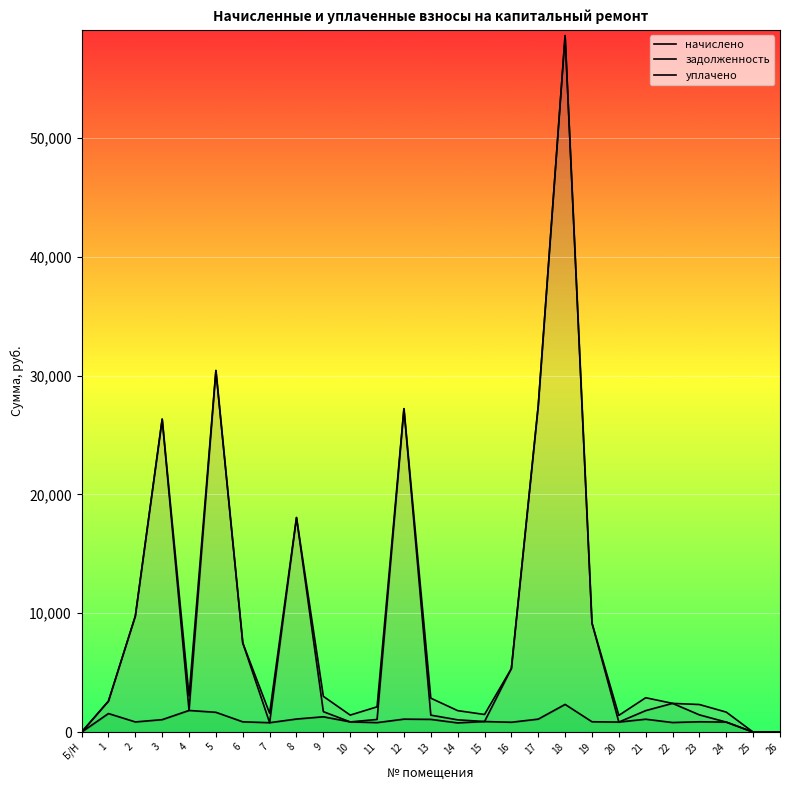

Rank the categories by задолженность value from highest to lowest.

18, 5, 17, 12, 3, 8, 2, 19, 6, 16, 1, 22, 4, 21, 9, 23, 13, 11, 14, 15, 10, 20, 24, 7, Б/Н, 25, 26